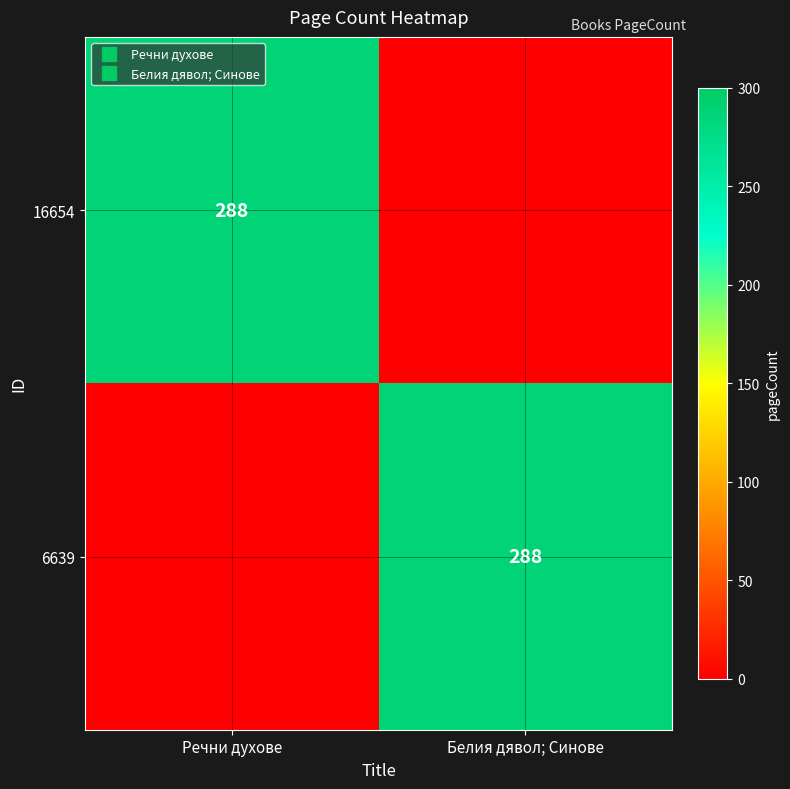

At which category is the sum across all series the highest?

Речни духове